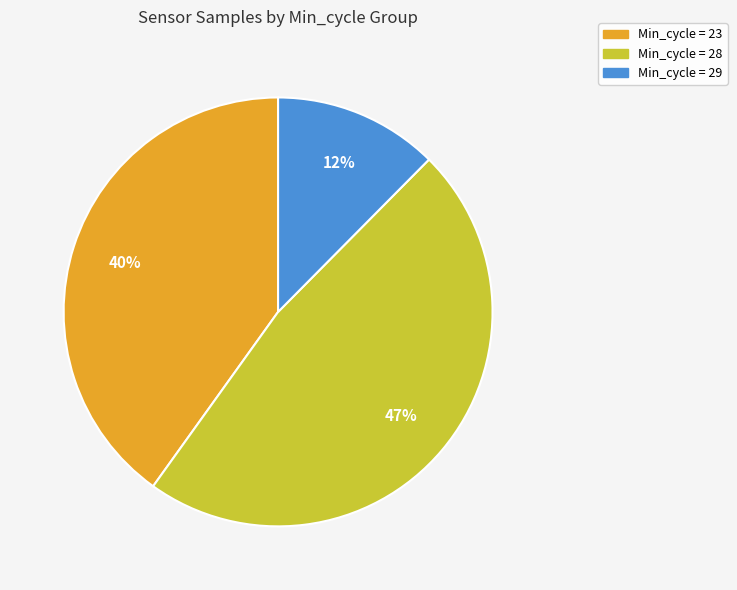

Is the sum of Min_cycle = 29 and Min_cycle = 28 greater than half?

Yes